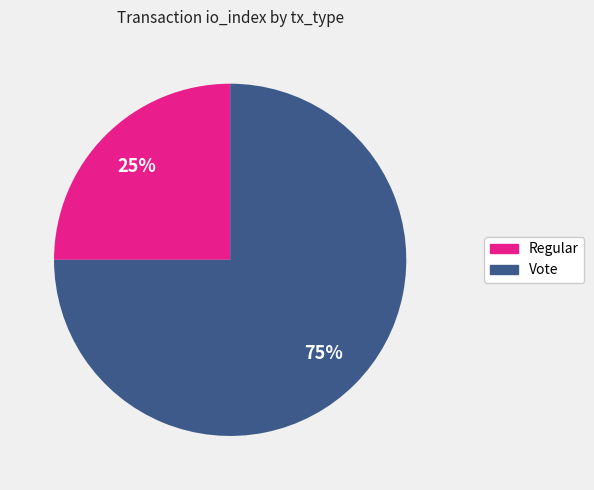

Is Vote the majority of the pie?

Yes